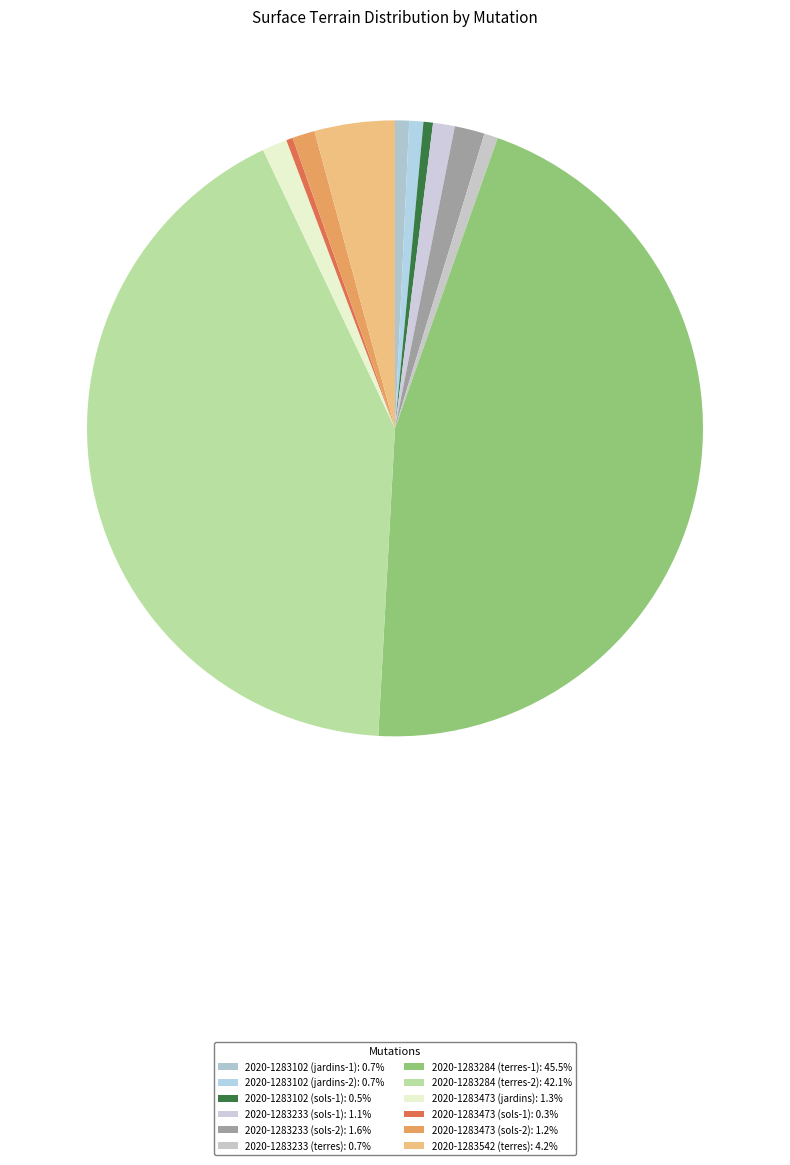

How many slices are in this pie chart?

12